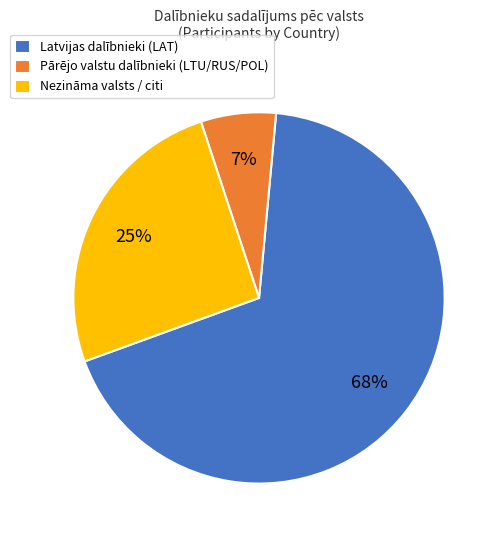

To the nearest percent, what percentage of the pie is Pārējo valstu dalībnieki (LTU/RUS/POL)?

7%